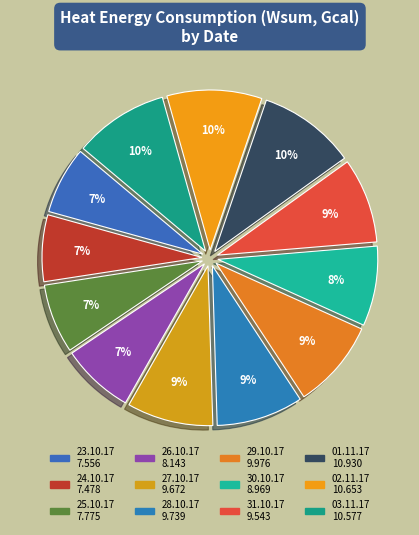

Is it true that 27.10.17 is 24% of the pie?

False